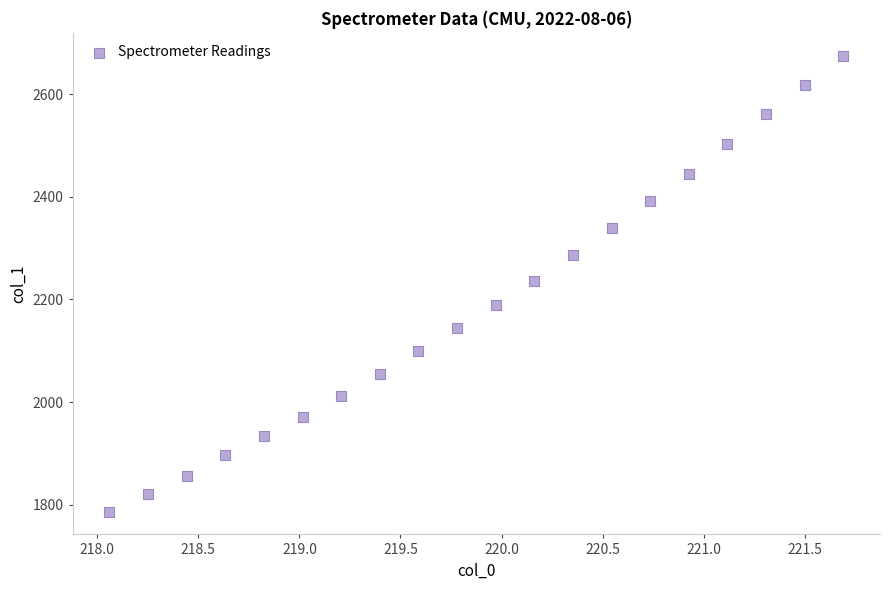

What is the range of X values (max minus min)?

3.6